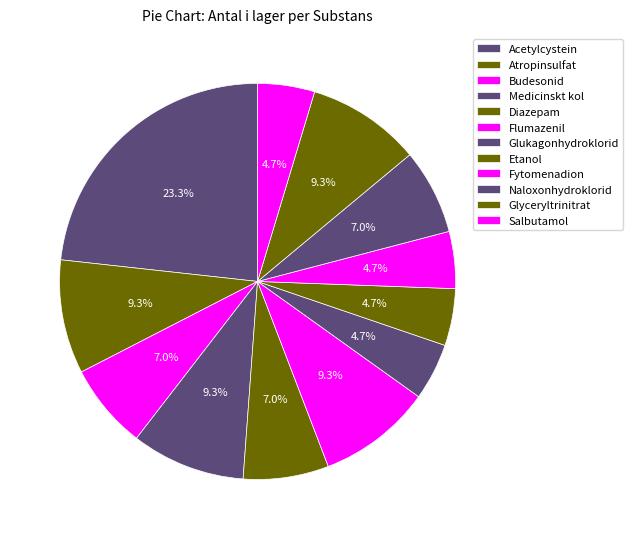

Is it true that Naloxonhydroklorid is 12% of the pie?

False